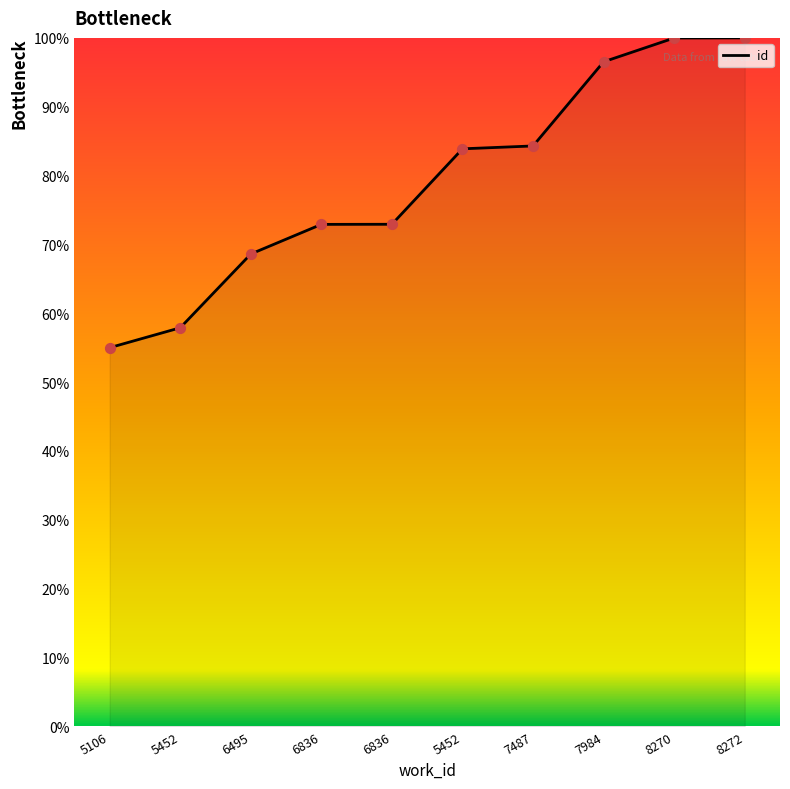

Approximately how many times larger is the value at 5452 compared to 6836?

1.2